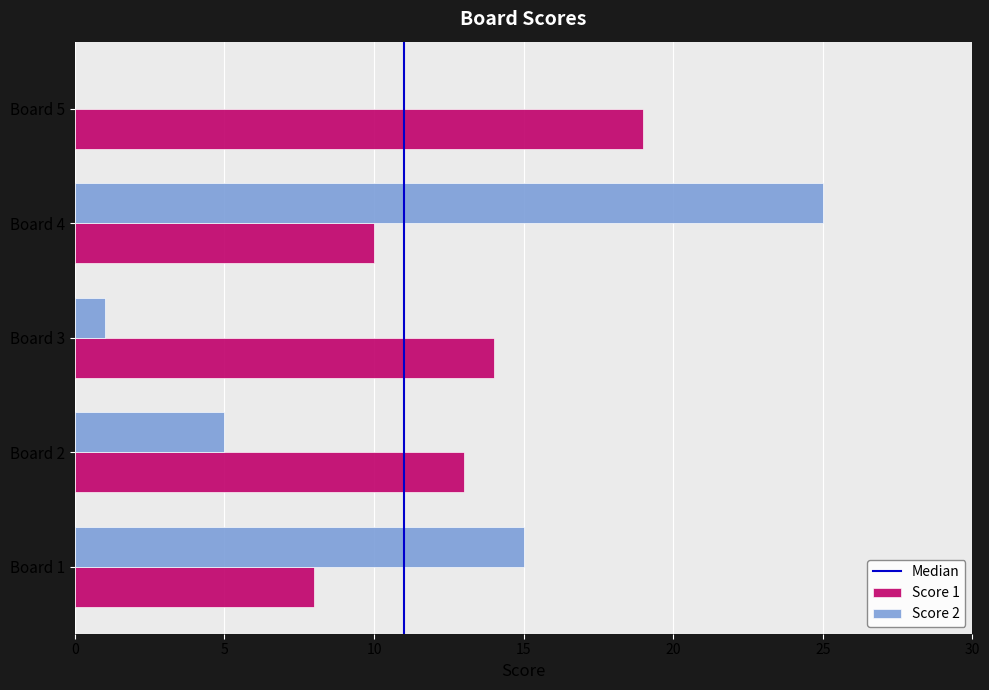

Count the number of data series in this chart.

2